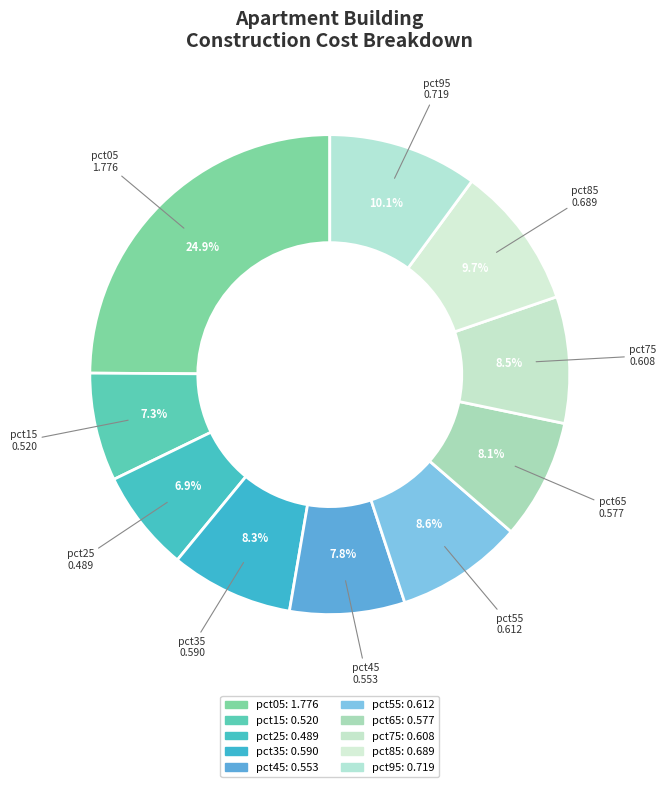

How many slices are in this pie chart?

10